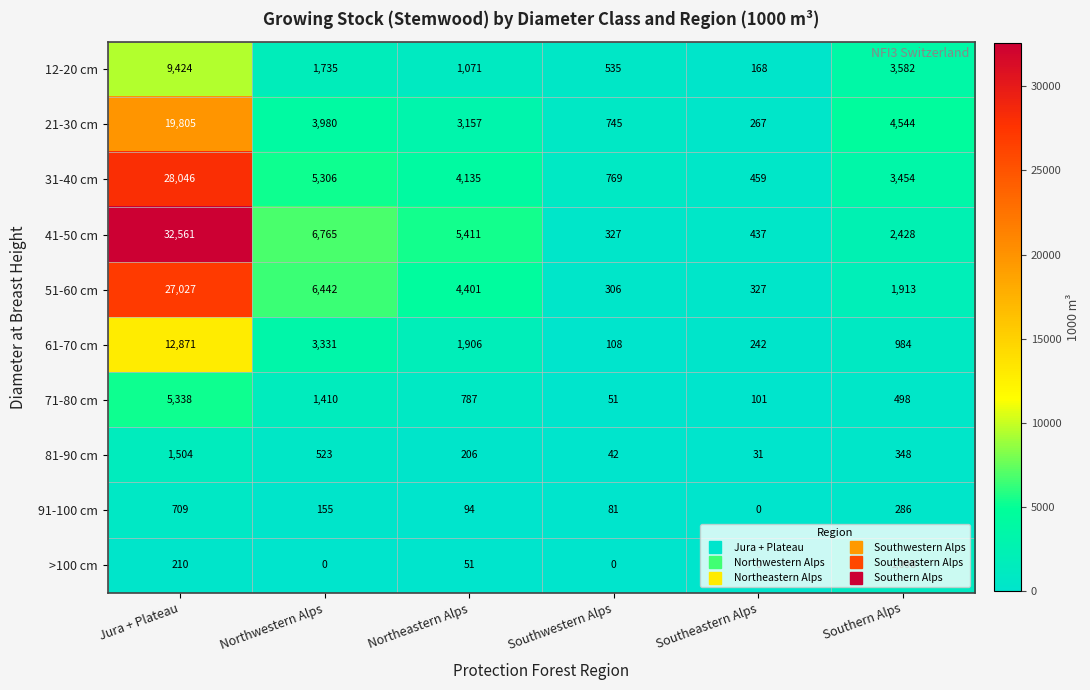

Count the number of categories in the chart.

6